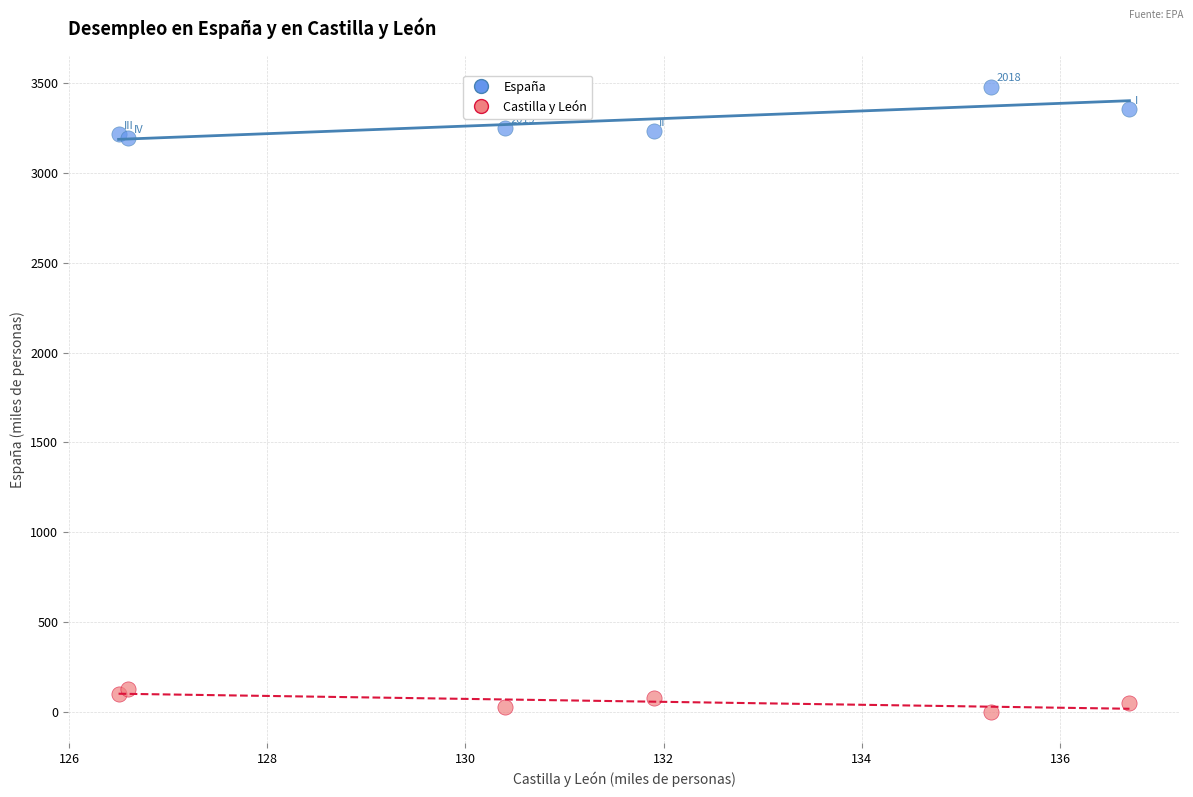

What is the X range (max minus min) for the scatter plot?

10.2